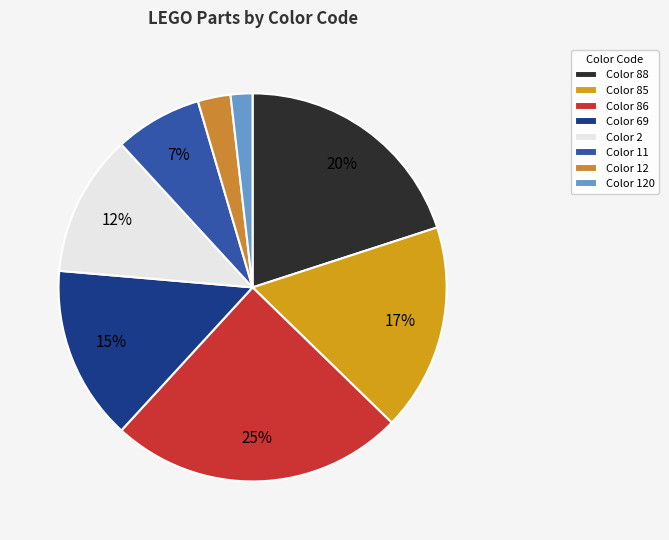

Rank the categories by value from lowest to highest.

Color 120, Color 12, Color 11, Color 2, Color 69, Color 85, Color 88, Color 86